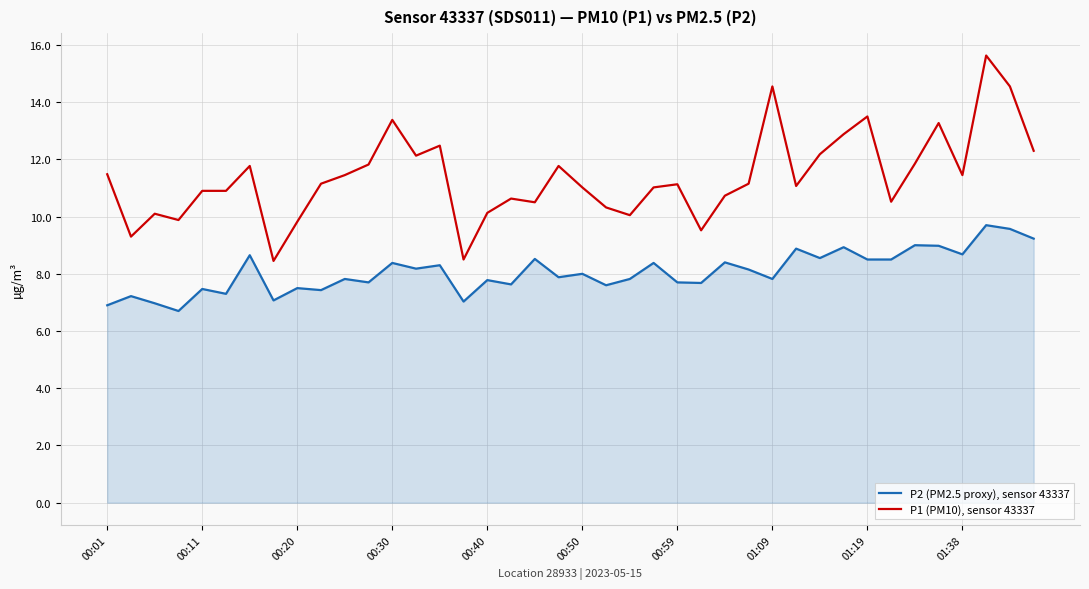

What is the difference between the maximum and second lowest values in the P1 (PM10), sensor 43337 series?

7.1